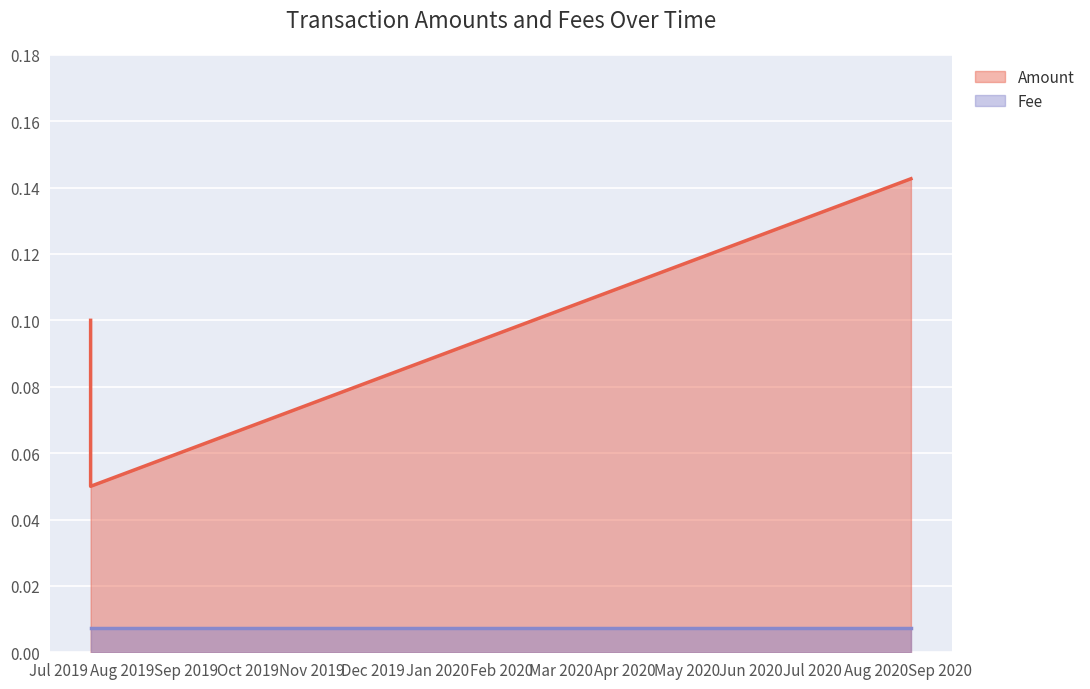

How many series are shown in this chart?

2